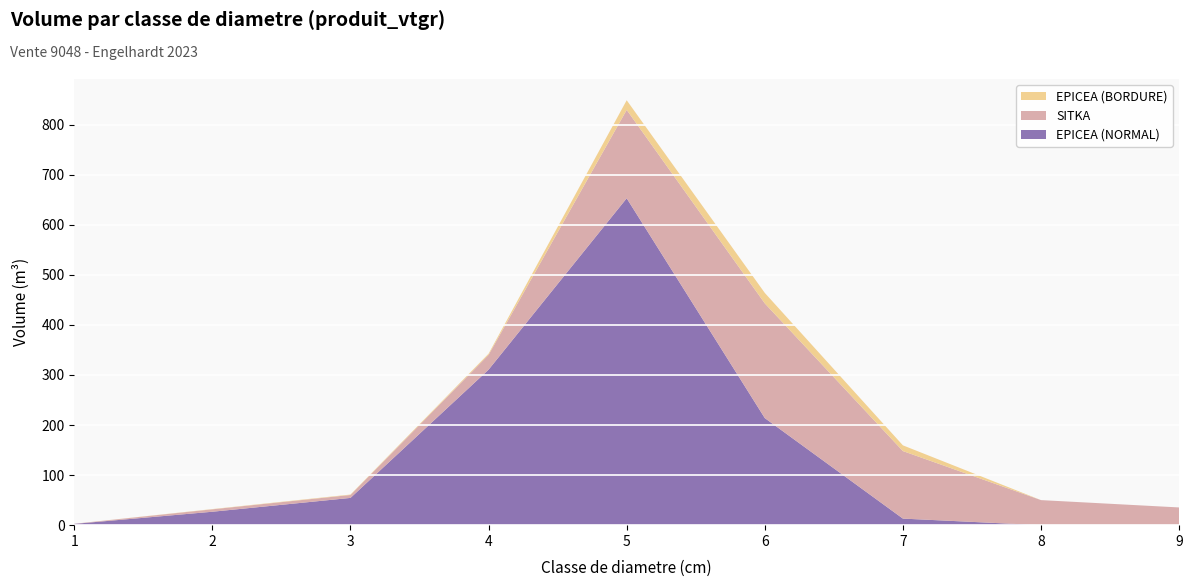

Reading left to right, what are all the values shown in this chart?

EPICEA (NORMAL): 1=2.6	2=26.8	3=54.4	4=310.6	5=653.0	6=213.9	7=13.1	8=0.0	9=0.0
SITKA: 1=0.2	2=4.9	3=5.9	4=29.7	5=176.6	6=229.1	7=134.9	8=50.1	9=35.4
EPICEA (BORDURE): 1=0.0	2=0.5	3=0.9	4=2.3	5=19.3	6=20.9	7=11.5	8=0.0	9=0.0